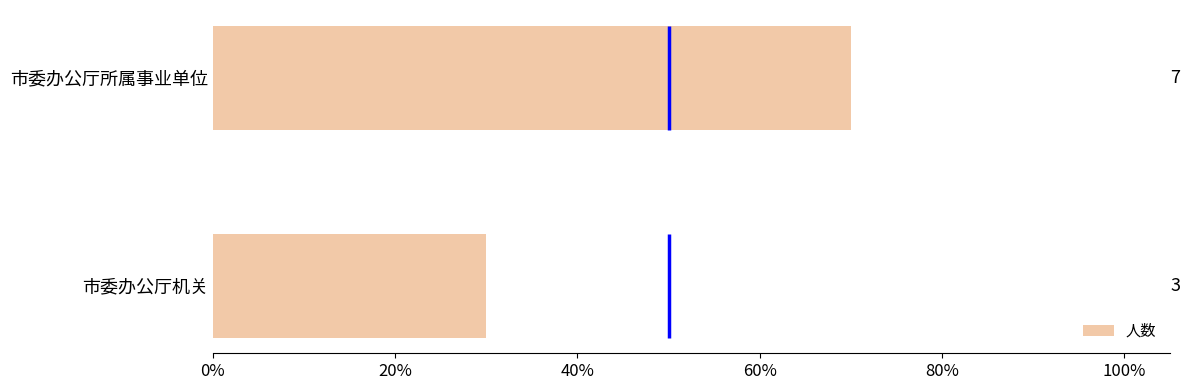

What value does the data have at 市委办公厅机关, to the nearest 10?

30